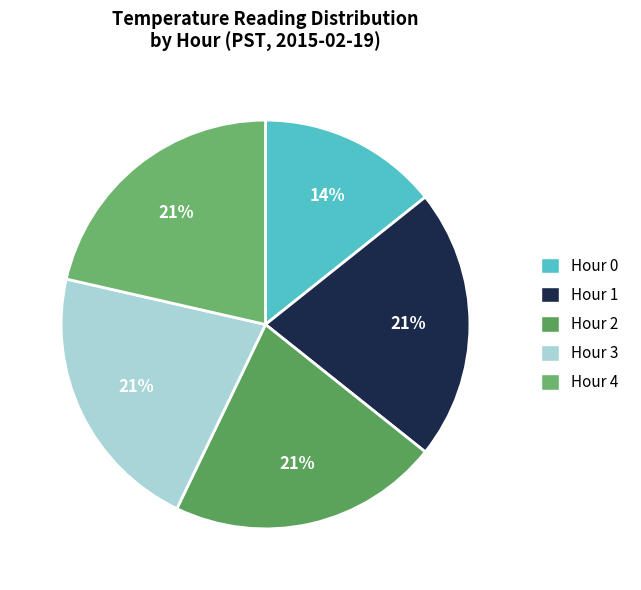

Do Hour 0 and Hour 1 together represent more than half of the pie?

No